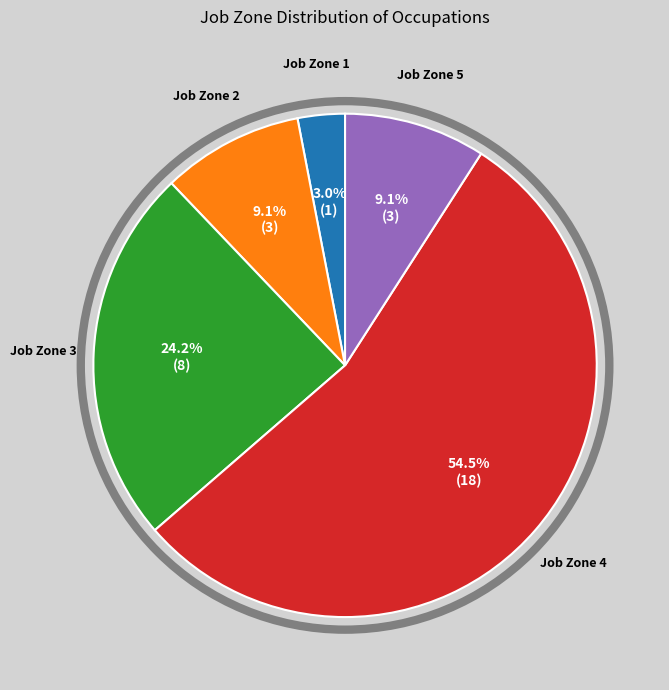

True or false: Job Zone 1 accounts for 3% of the total.

True